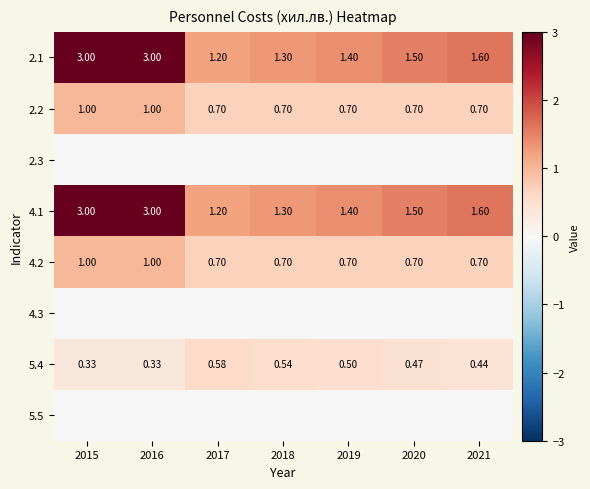

At how many categories does at least one series exceed 0?

7